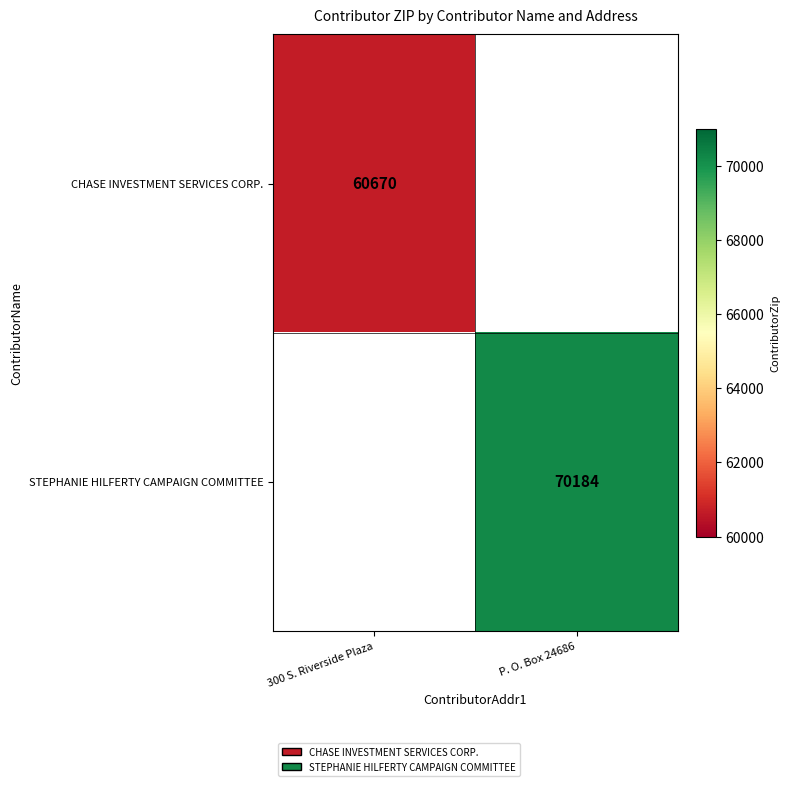

What is the maximum value shown in the chart?

70184.0